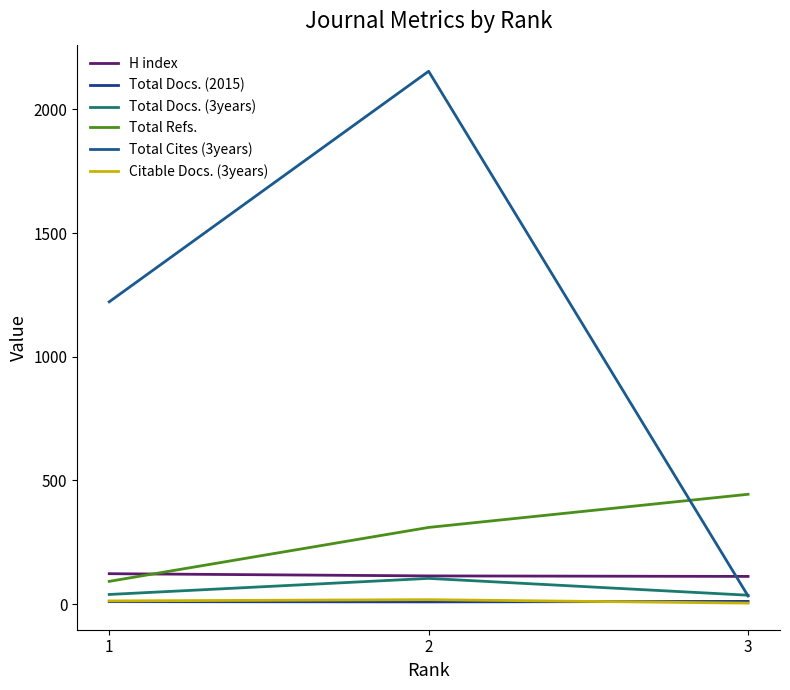

Does the chart display data point markers on the line(s)?

No